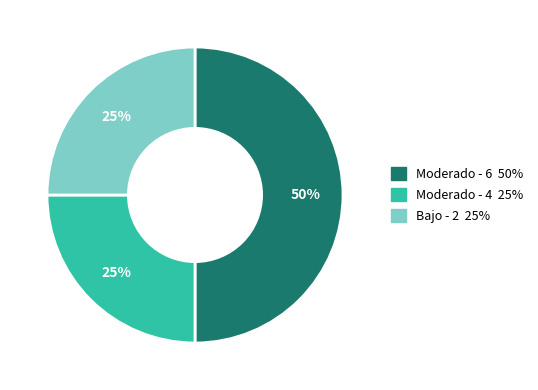

To the nearest percent, what is the difference between the largest and smallest slice percentages?

25%